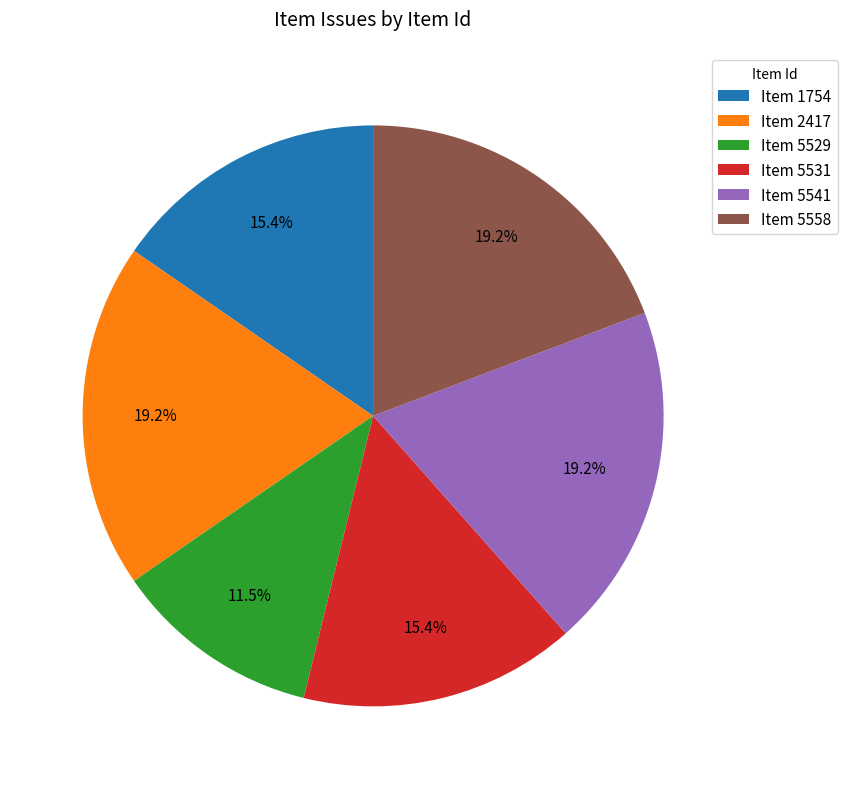

How much of the chart is everything except Item 5541?

80.8%